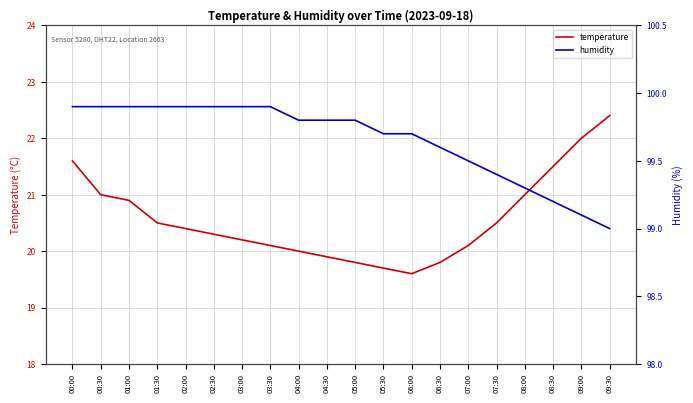

Reading left to right, what are all the values shown in this chart?

temperature: 21.6	21.0	20.9	20.5	20.4	20.3	20.2	20.1	20.0	19.9	19.8	19.7	19.6	19.8	20.1	20.5	21.0	21.5	22.0	22.4
humidity: 99.9	99.9	99.9	99.9	99.9	99.9	99.9	99.9	99.8	99.8	99.8	99.7	99.7	99.6	99.5	99.4	99.3	99.2	99.1	99.0